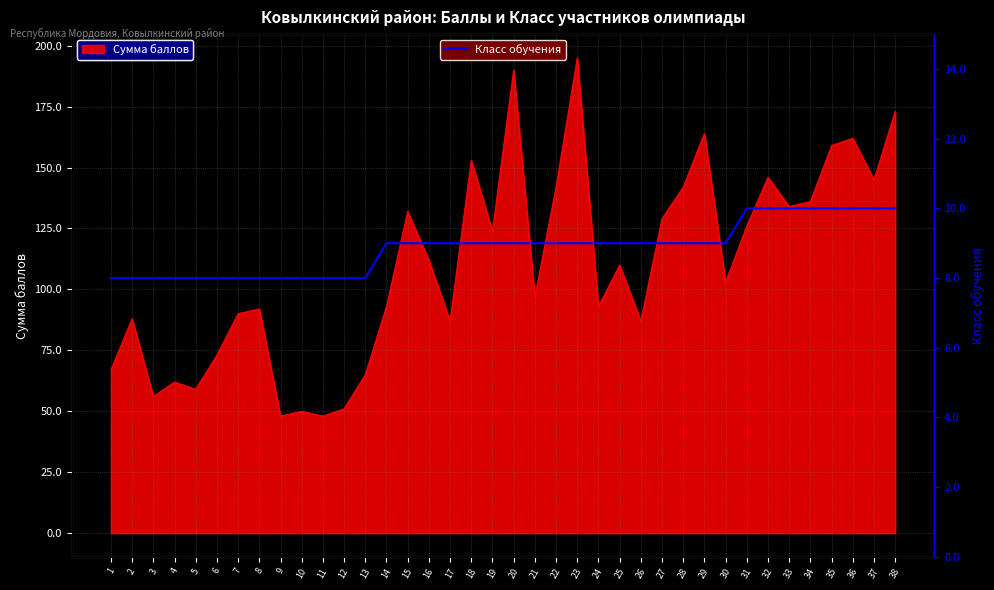

The value at 28 is 2. True or false?

False